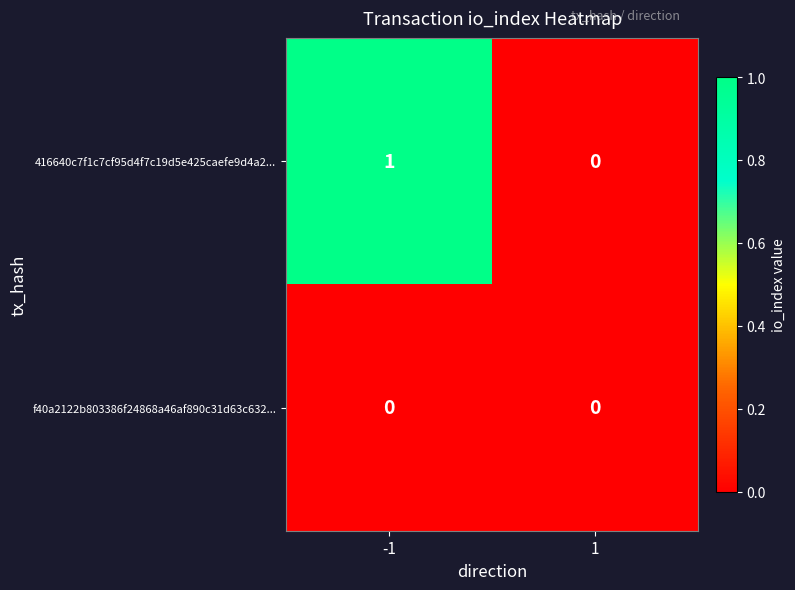

At which category is the sum across all series the highest?

-1